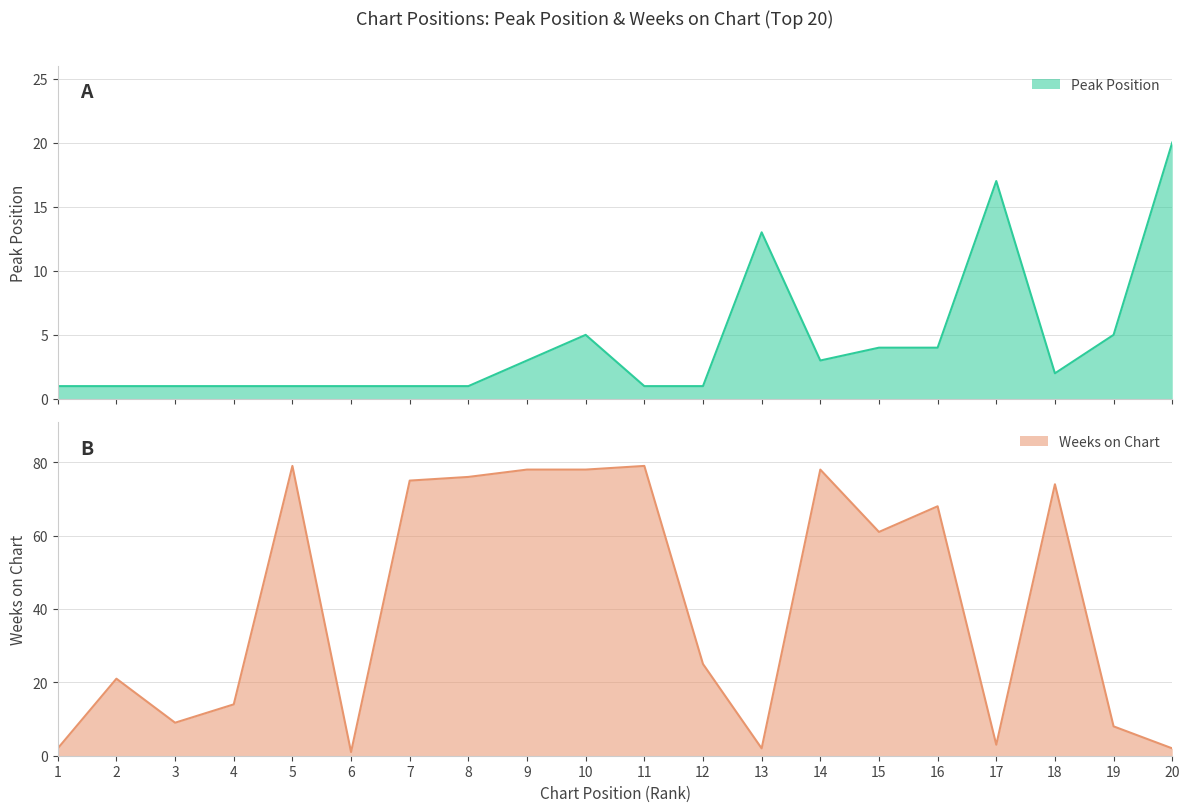

Reading right to left, transcribe all the data shown in this chart.

Peak Position: 20	5	2	17	4	4	3	13	1	1	5	3	1	1	1	1	1	1	1	1
Weeks on Chart: 2	8	74	3	68	61	78	2	25	79	78	78	76	75	1	79	14	9	21	2